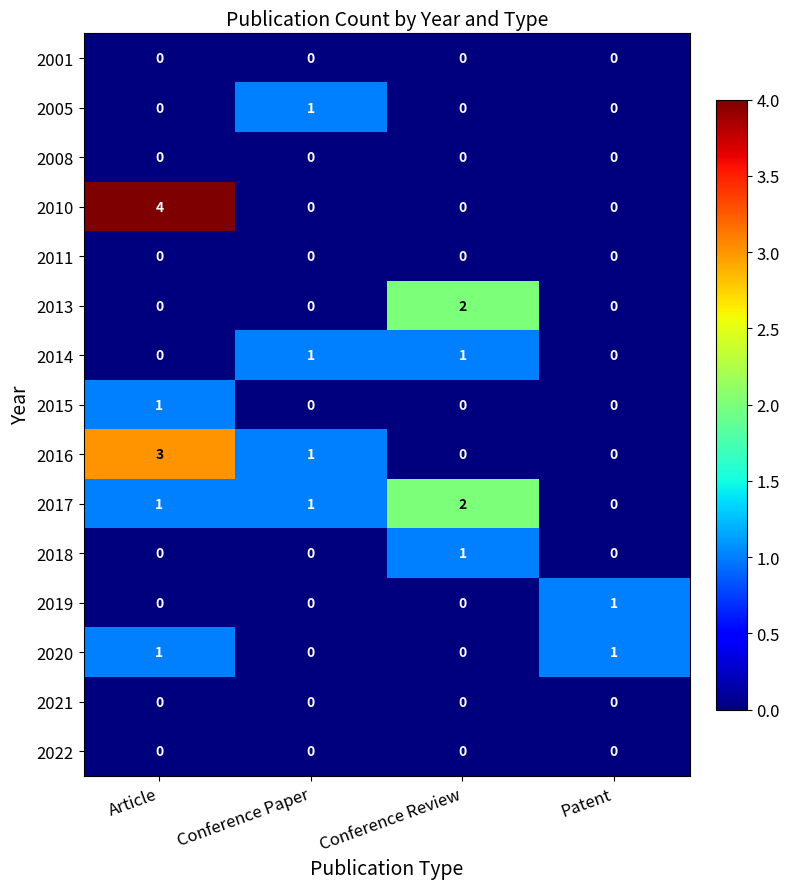

Which label corresponds to the largest value in the chart?

Article